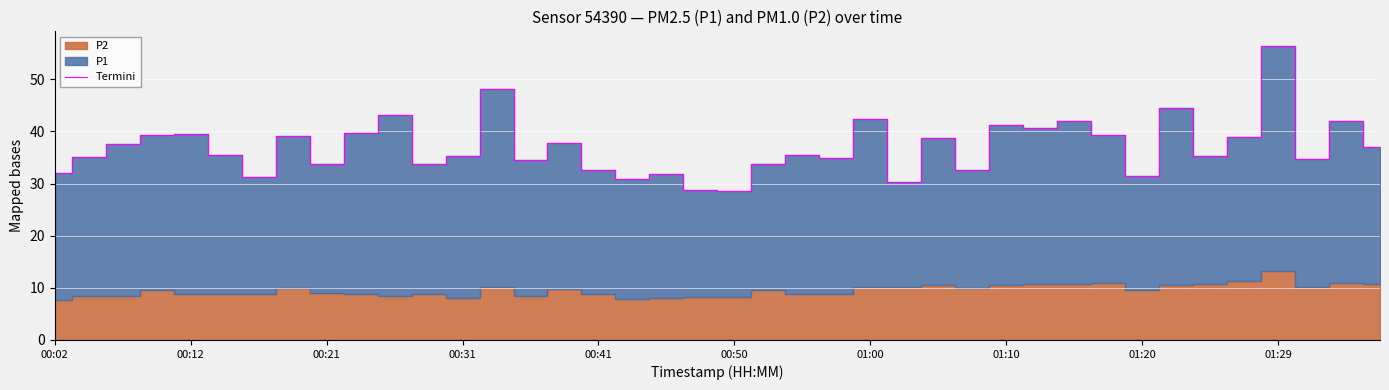

At which label does Termini reach its peak?

01:29